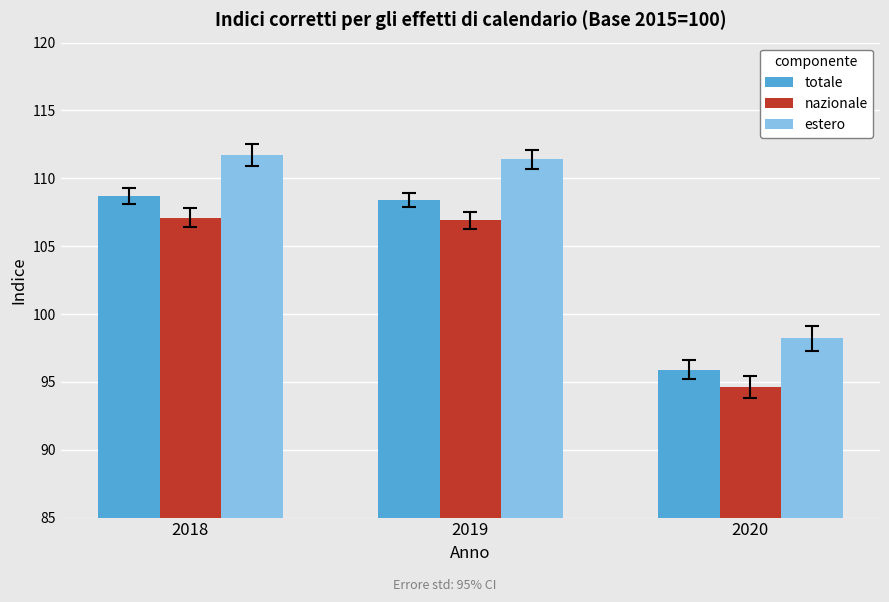

What is the total value across all series at 2018?

327.5